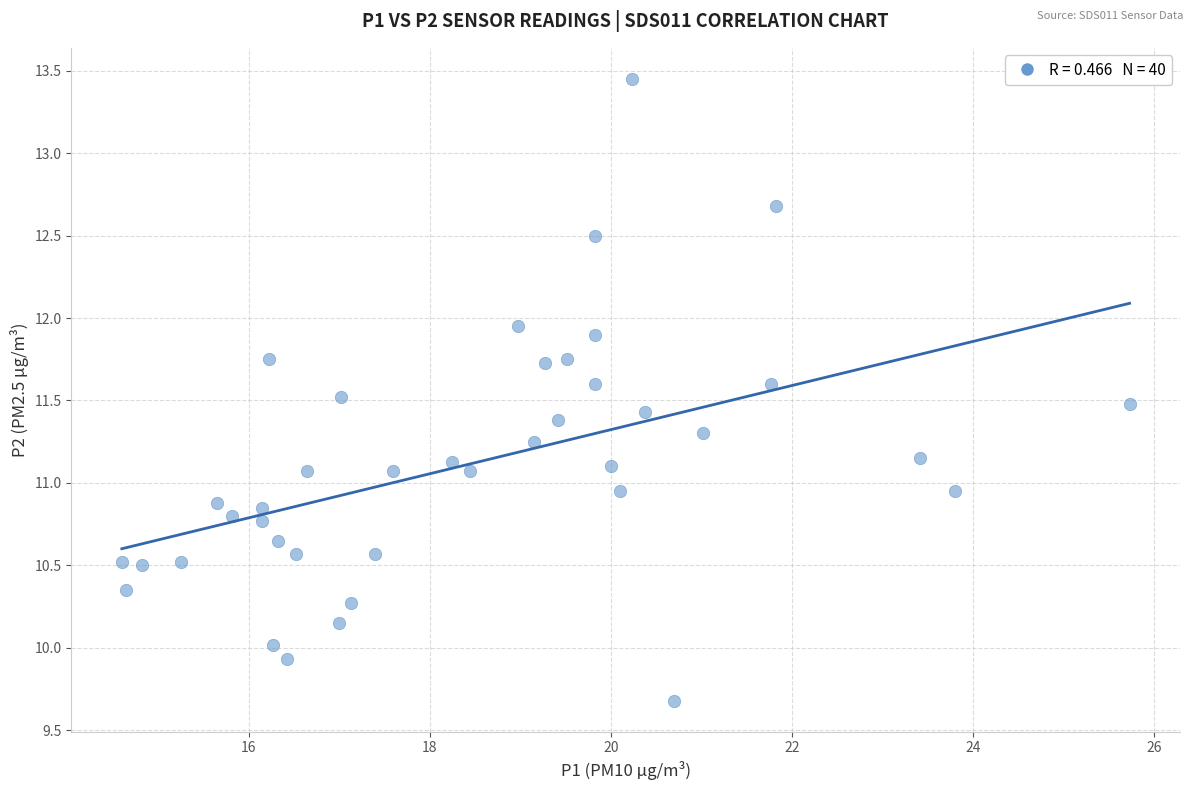

What is the range of Y values (max minus min)?

3.8